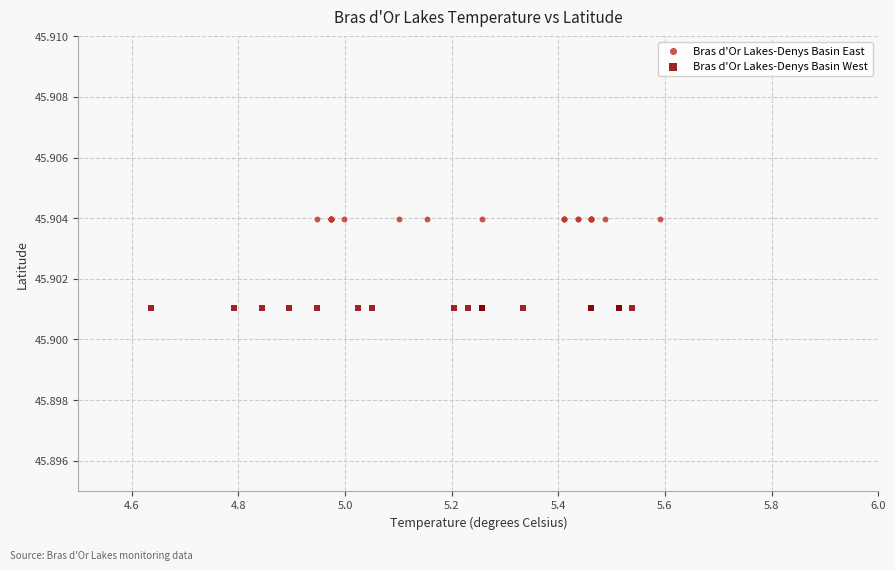

Which series reaches the maximum Y coordinate?

Bras d'Or Lakes-Denys Basin East